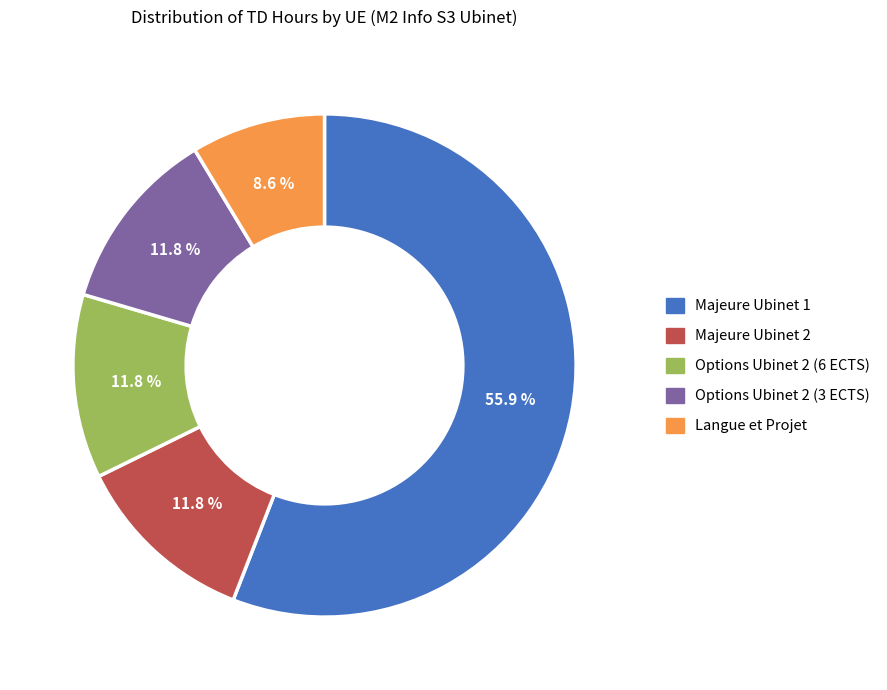

To the nearest percent, what portion does Options Ubinet 2 (3 ECTS) represent?

12%